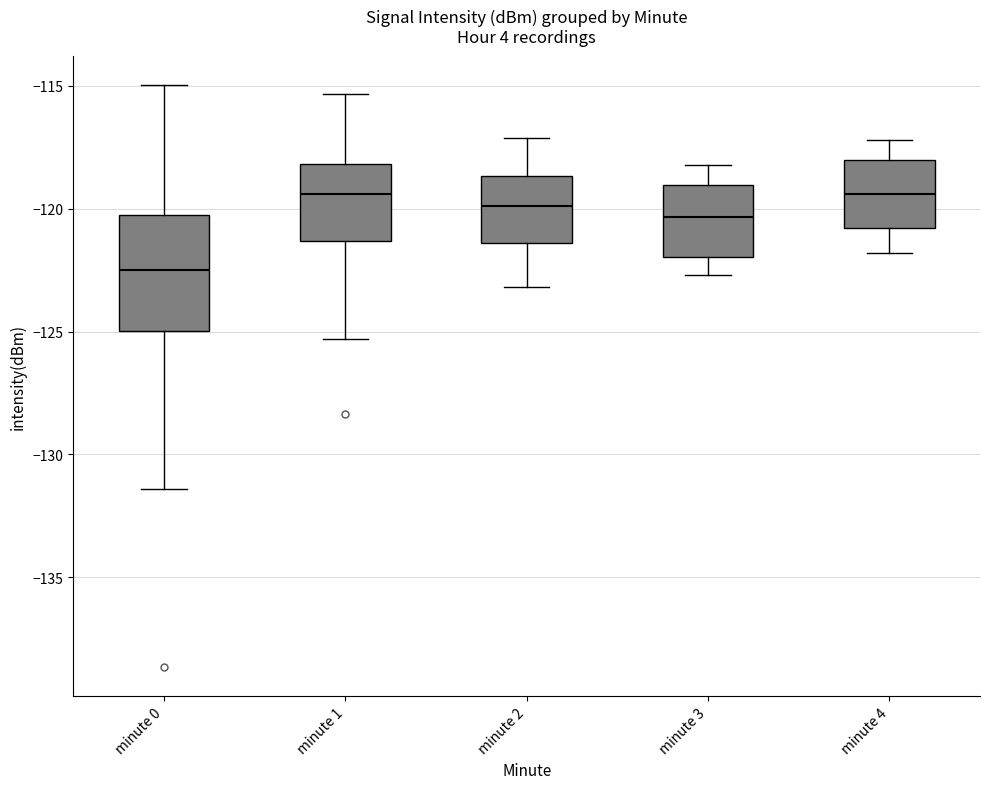

Reading left to right, transcribe this box plot: for each box, give where its median line is, the range the box spans, and where its two whiskers end, as read against the y-axis. The values are not printed on the chart, so give them approximately, as read against the axis.

minute 0: median -122.5, box -125.0 to -120.5, whiskers -131.5 to -115.0
minute 1: median -119.5, box -121.5 to -118.0, whiskers -125.5 to -115.5
minute 2: median -120.0, box -121.5 to -118.5, whiskers -123.0 to -117.0
minute 3: median -120.5, box -122.0 to -119.0, whiskers -122.5 to -118.0
minute 4: median -119.5, box -121.0 to -118.0, whiskers -122.0 to -117.0